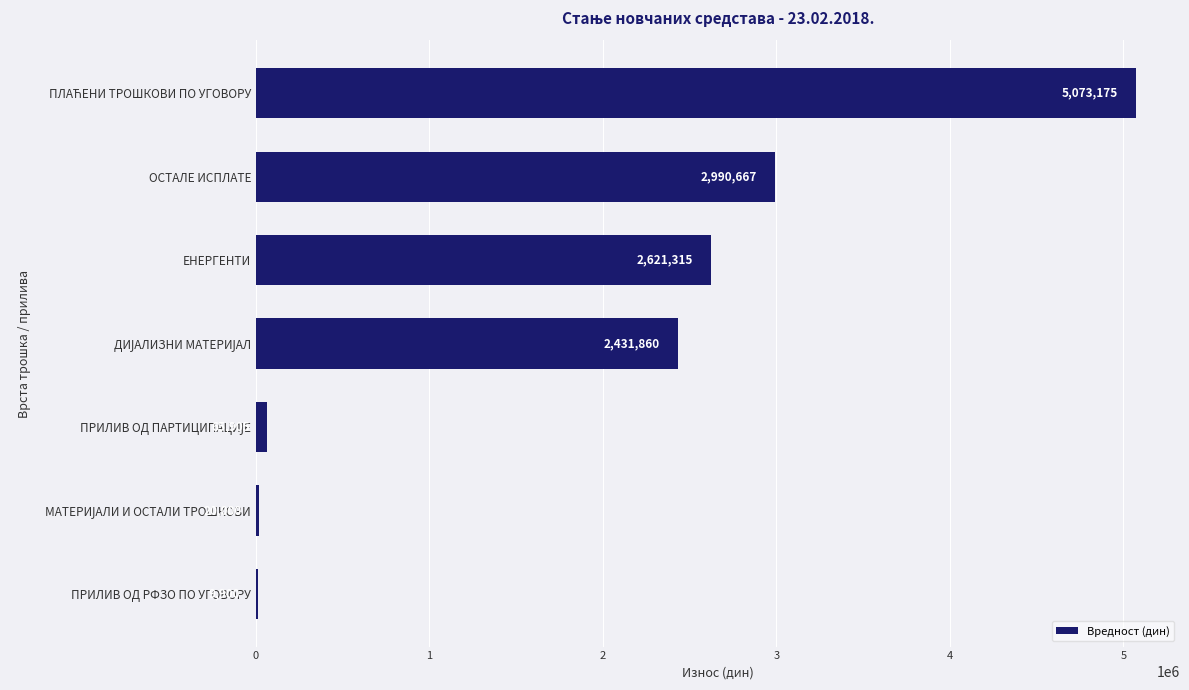

Count the number of categories in the chart.

7